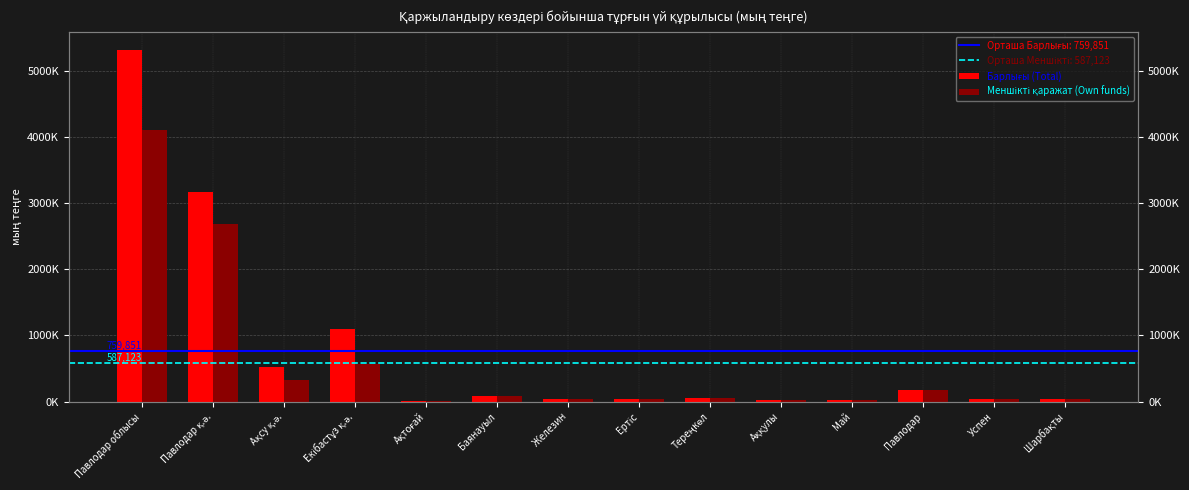

List the series in order of their overall mean, highest first.

Барлығы (Total), Меншікті қаражат (Own funds)